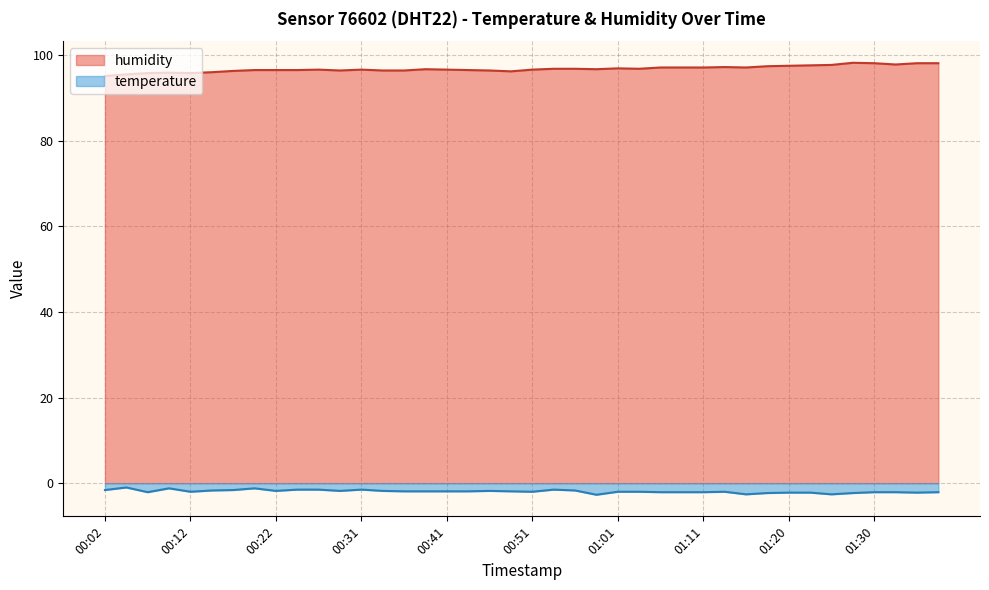

True or false: humidity and temperature cross at least once.

False